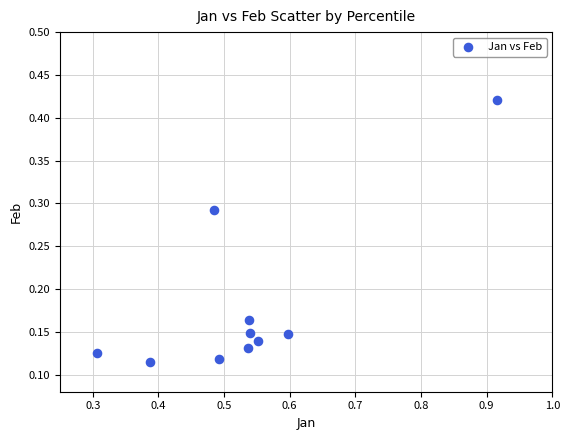

What is the average X value?

0.5